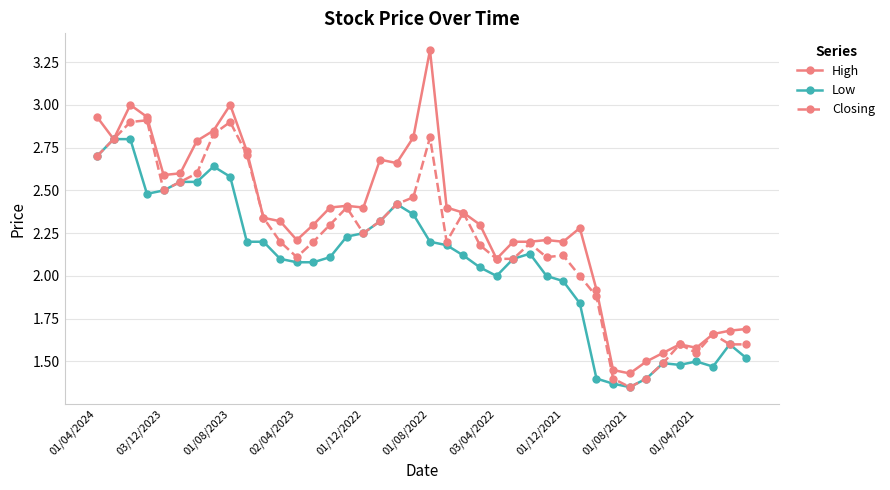

What are all the series names shown in the legend?

High, Low, Closing